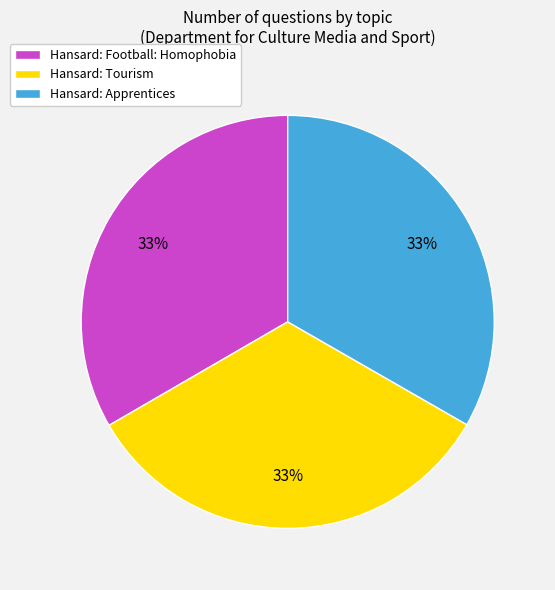

Does Hansard: Tourism account for over 50% of the chart?

No